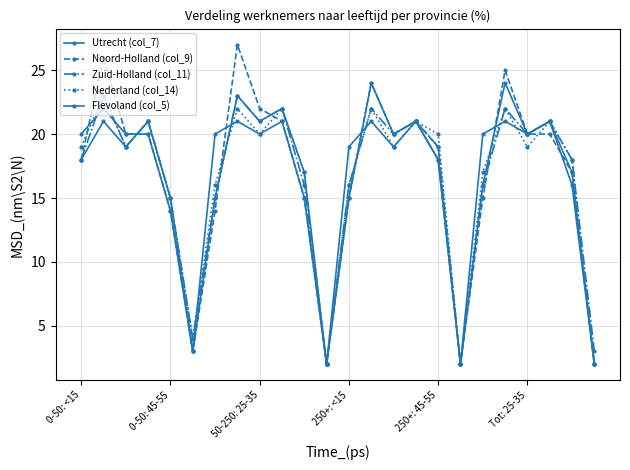

Count the number of data series in this chart.

5